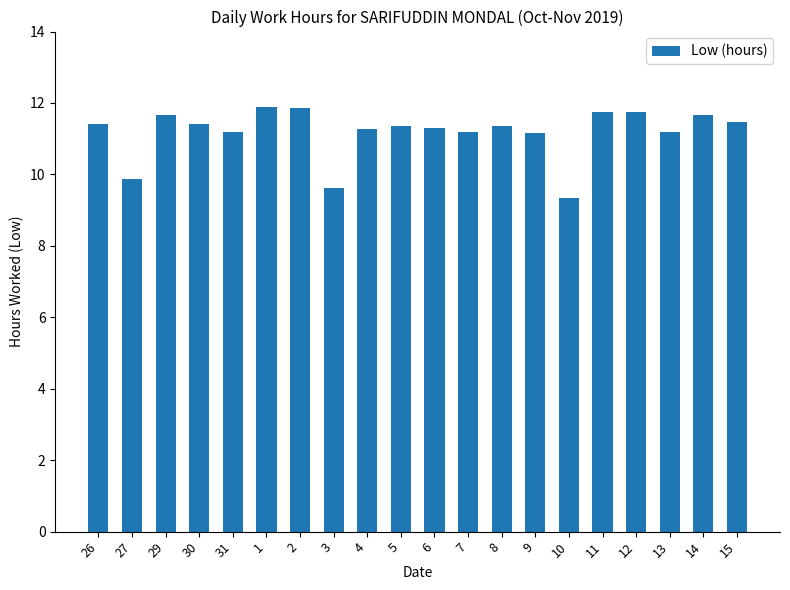

What is the value of the 9th bar from the left?

11.3